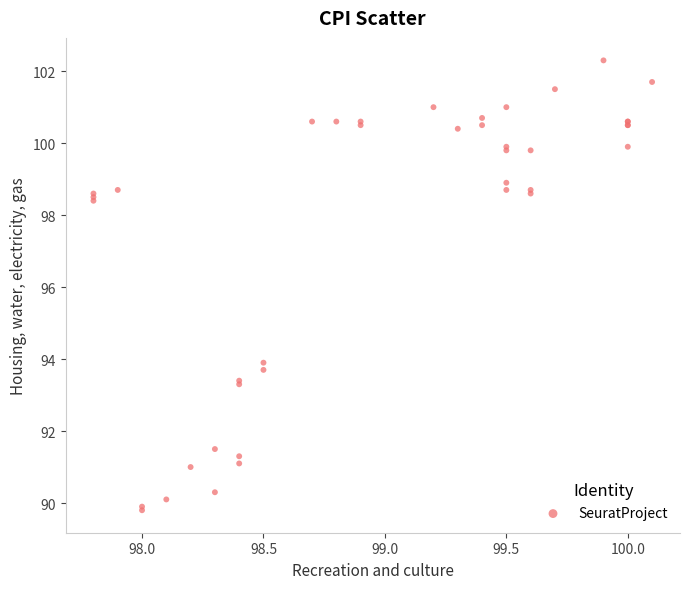

What Y value in the scatter plot is closest to 96?

93.9